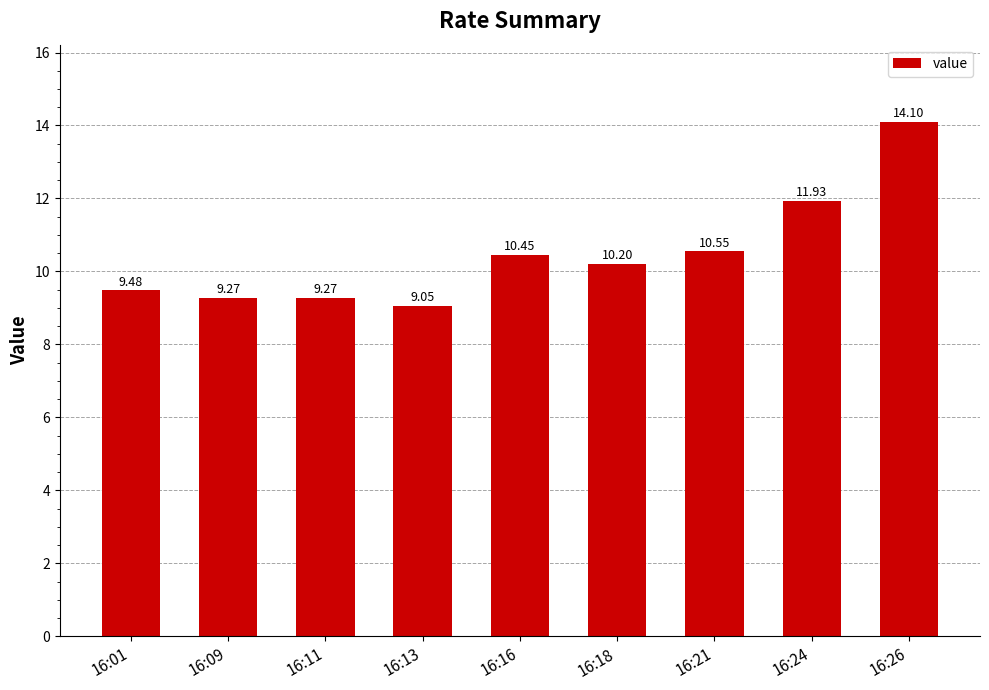

At which category does the chart reach its peak across all series?

16:26